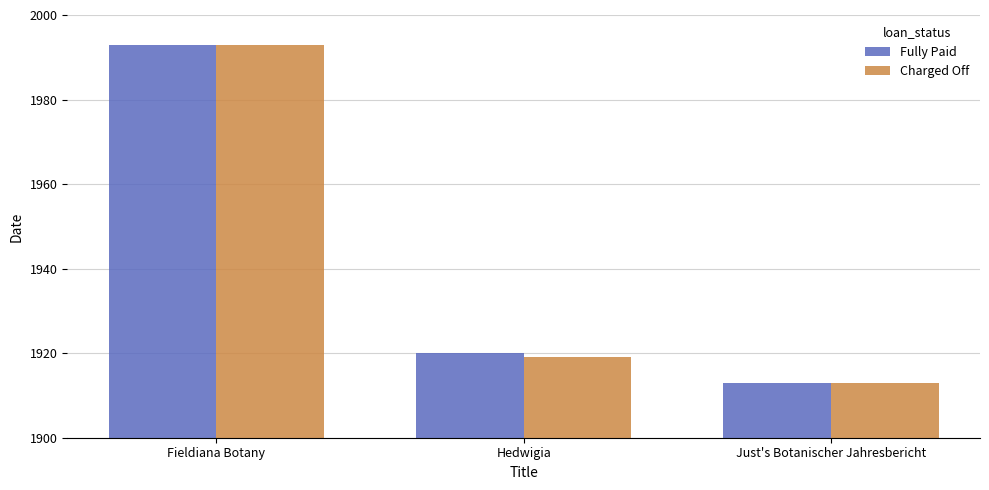

What is the label of the 2nd bar from the right?

Hedwigia